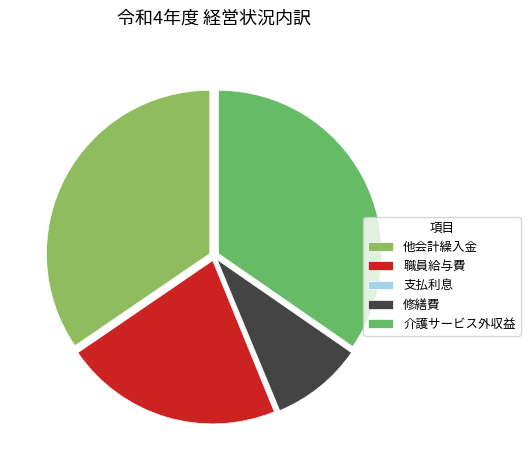

Is it true that 修繕費 is 15% of the pie?

False